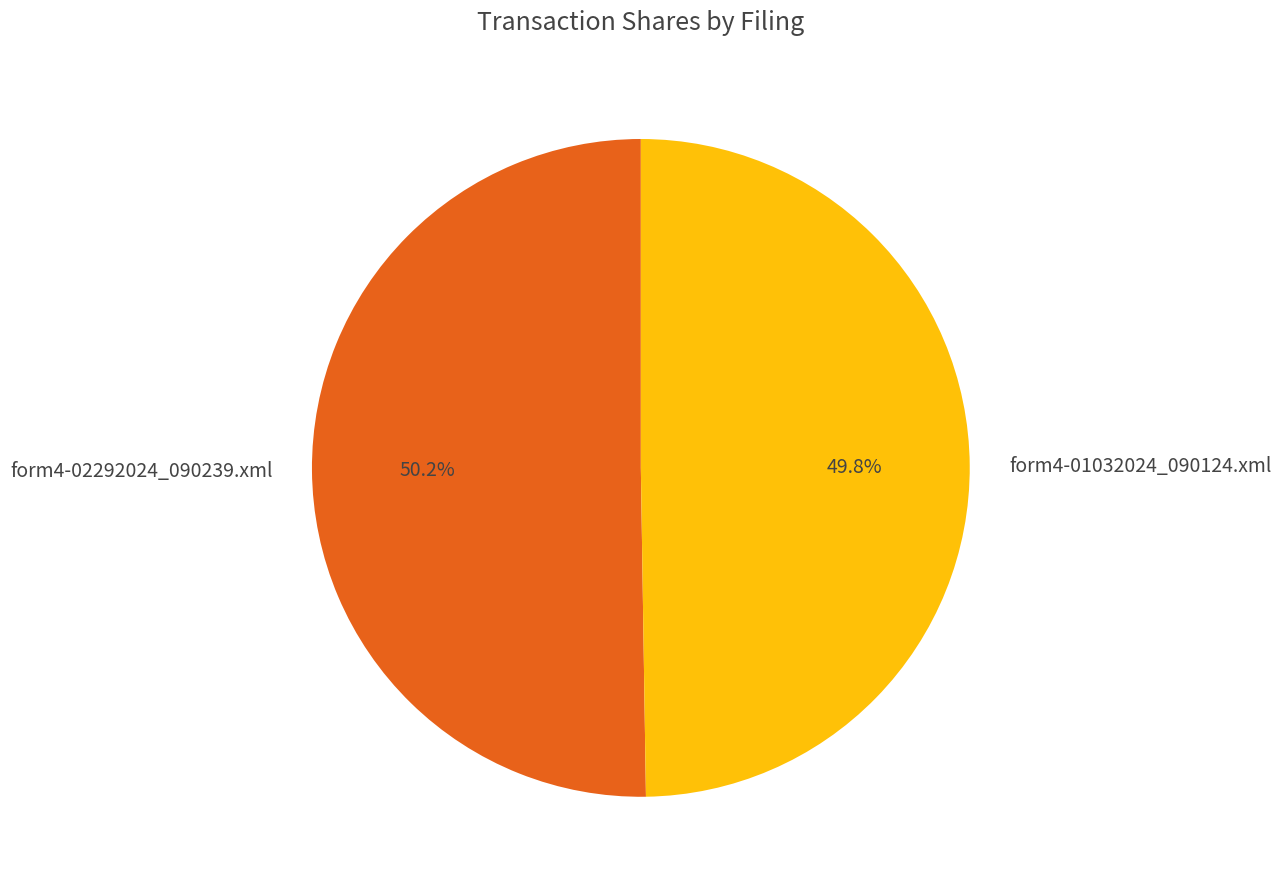

How much of the chart is everything except form4-01032024_090124.xml?

50.2%